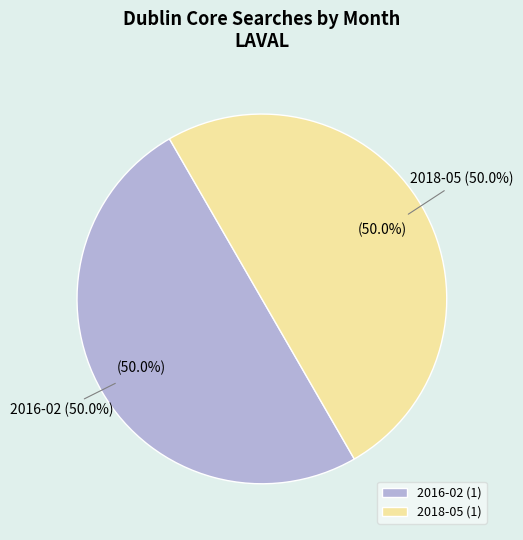

What percentage is the 2016-02 slice, to the nearest percent?

50%